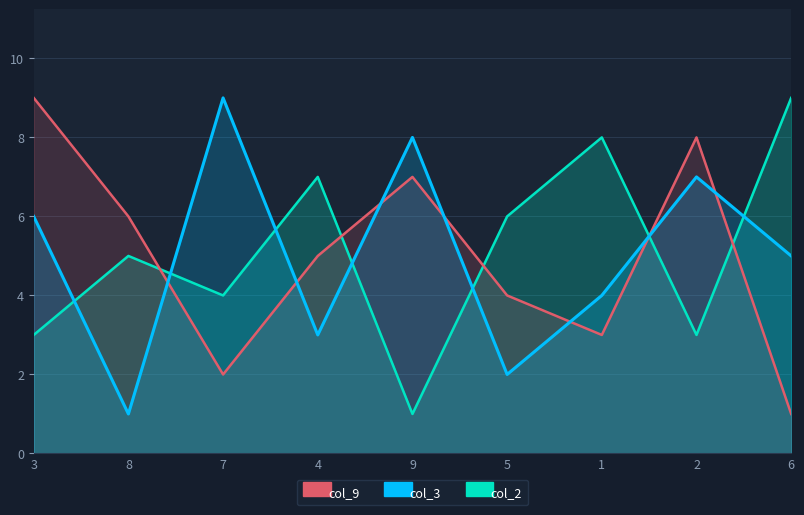

What are all the series names shown in the legend?

col_9, col_3, col_2